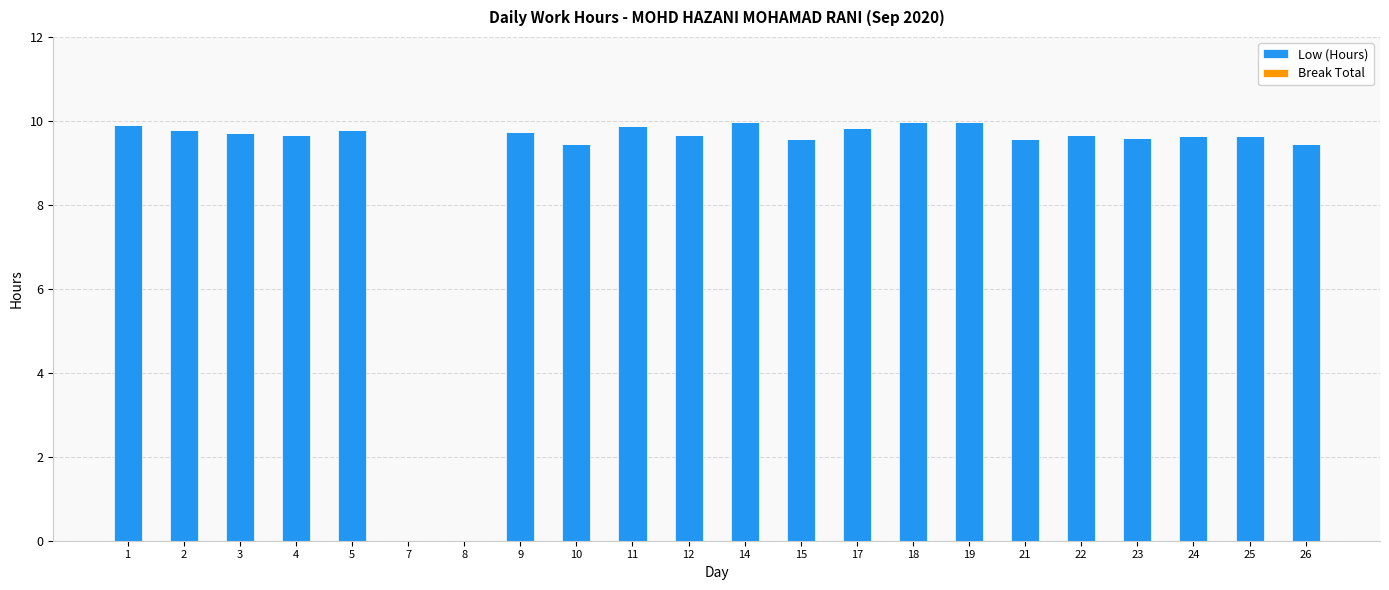

Are the bars horizontal?

No